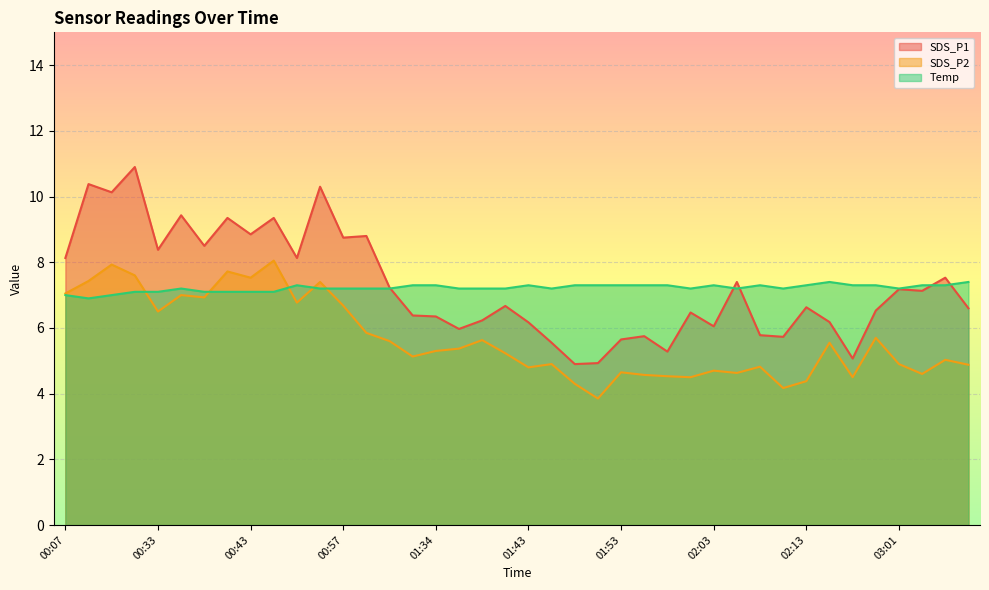

Reading right to left, extract all data points from this chart.

SDS_P1: 6.6	7.5	7.1	7.2	6.5	5.1	6.2	6.6	5.7	5.8	7.4	6.0	6.5	5.3	5.8	5.7	4.9	4.9	5.5	6.2	6.7	6.2	6.0	6.3	6.4	7.2	8.8	8.8	10.3	8.1	9.3	8.8	9.3	8.5	9.4	8.4	10.9	10.1	10.4	8.1
SDS_P2: 4.9	5.0	4.6	4.9	5.7	4.5	5.5	4.4	4.2	4.8	4.6	4.7	4.5	4.5	4.6	4.7	3.9	4.3	4.9	4.8	5.2	5.6	5.4	5.3	5.1	5.6	5.8	6.7	7.4	6.8	8.1	7.5	7.7	6.9	7.0	6.5	7.6	7.9	7.4	7.0
Temp: 7.4	7.3	7.3	7.2	7.3	7.3	7.4	7.3	7.2	7.3	7.2	7.3	7.2	7.3	7.3	7.3	7.3	7.3	7.2	7.3	7.2	7.2	7.2	7.3	7.3	7.2	7.2	7.2	7.2	7.3	7.1	7.1	7.1	7.1	7.2	7.1	7.1	7.0	6.9	7.0